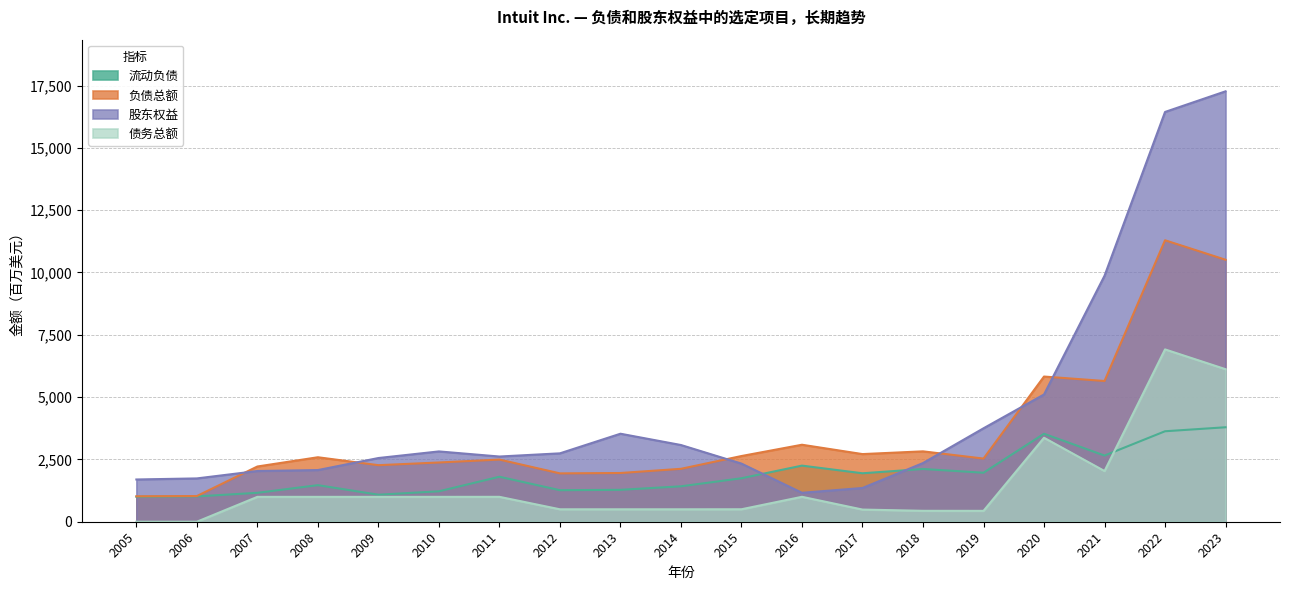

Is the value of 股东权益 at 2011 greater than the value of 流动负债 at 2010?

Yes